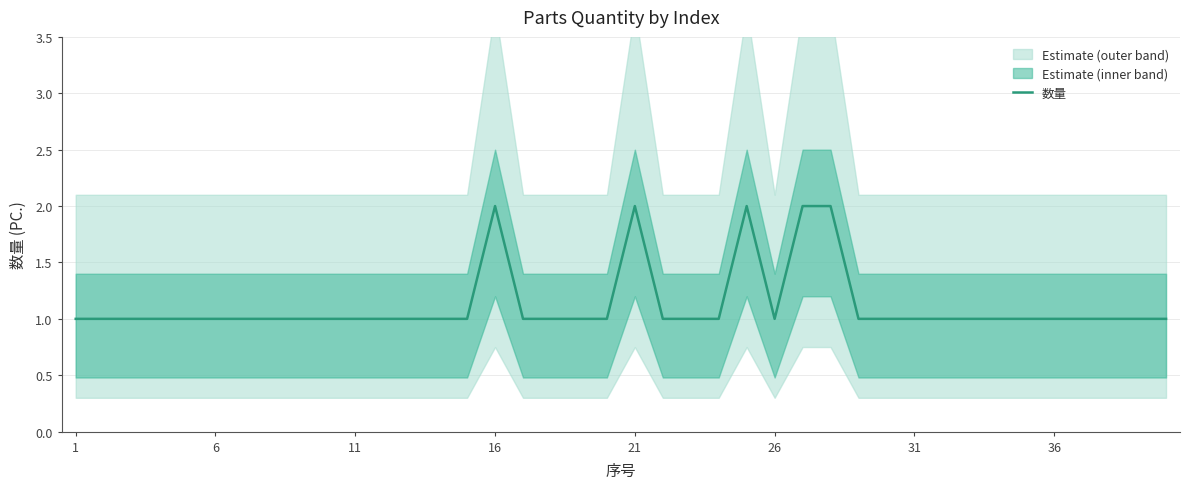

What is the average value?

1